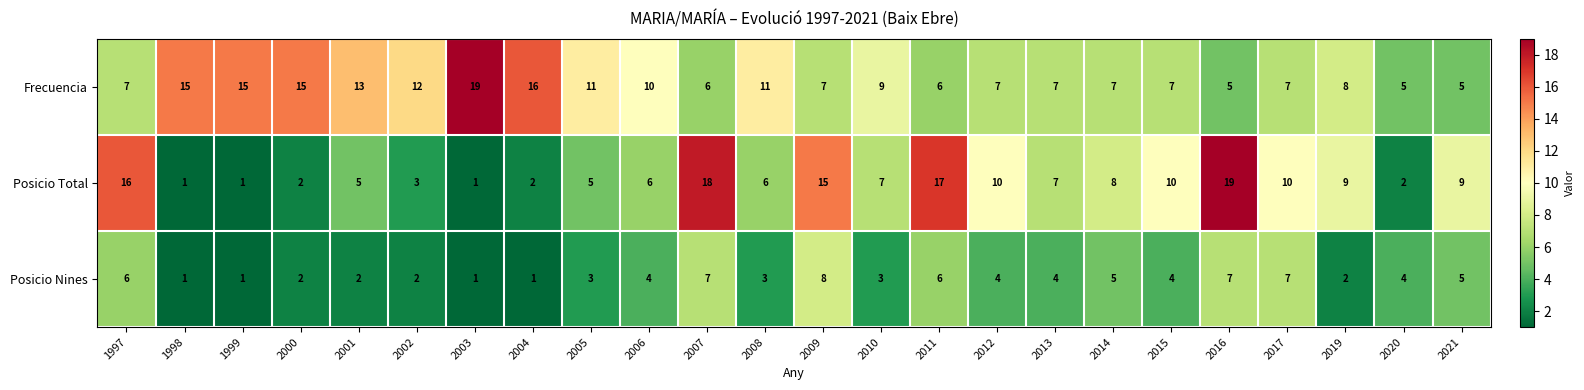

At how many categories does at least one series exceed 14?

10